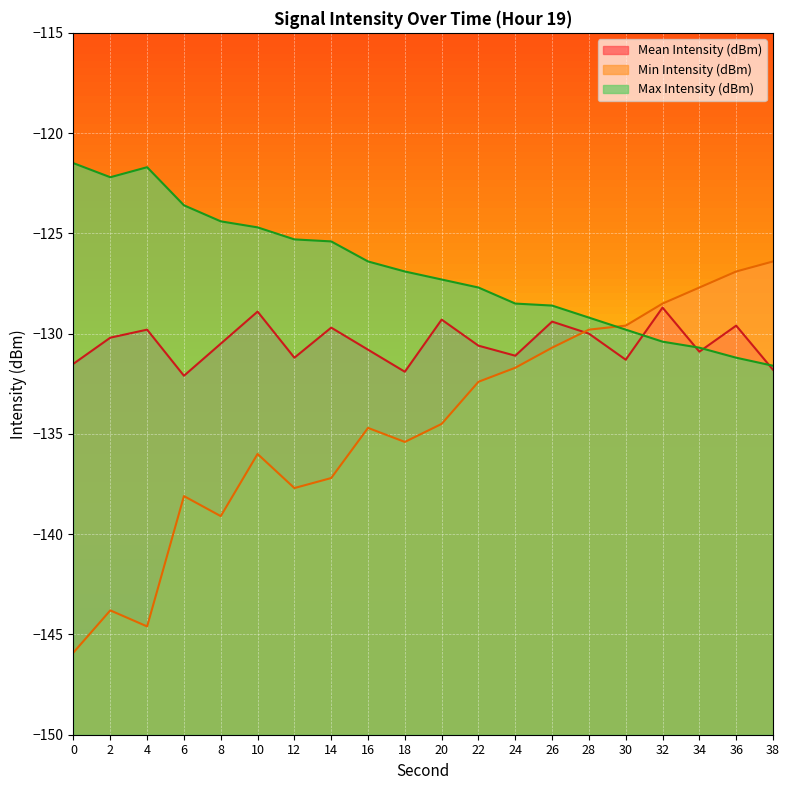

Where is Mean Intensity (dBm) nearest to the value -130?

28